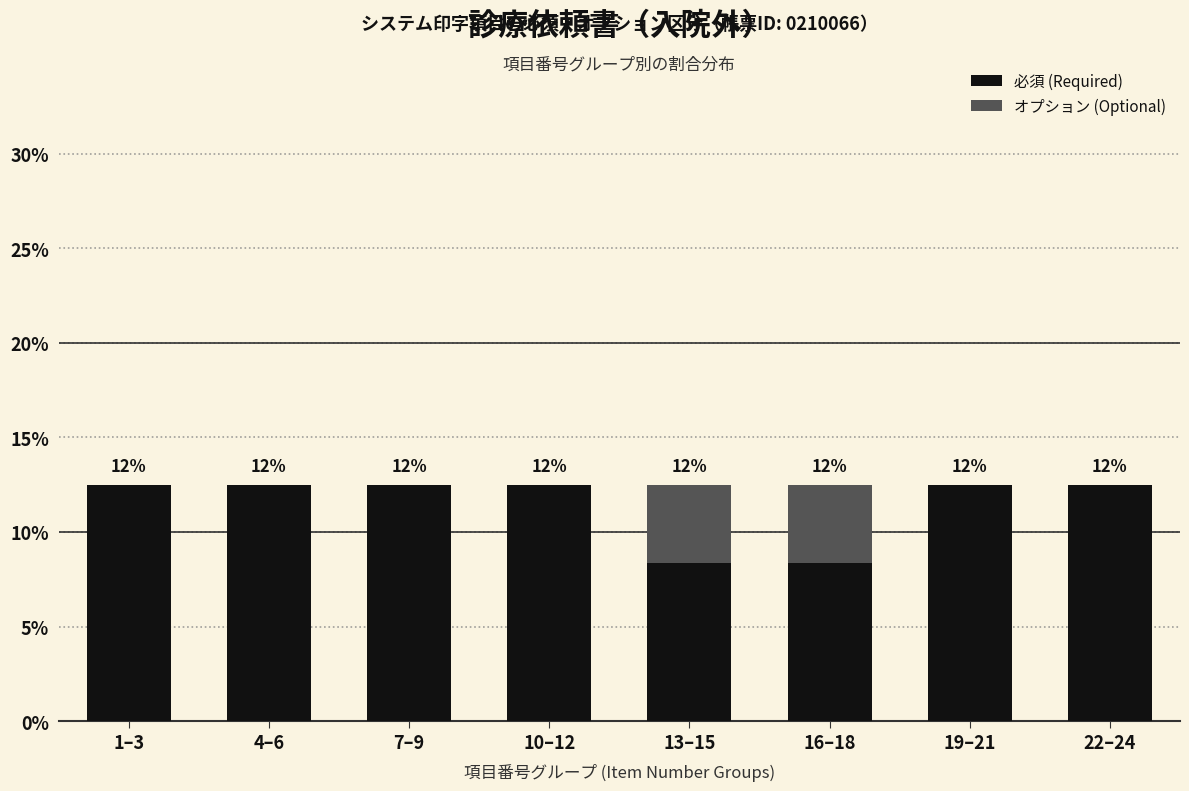

What are all the series names shown in the legend?

必須 (Required), オプション (Optional)